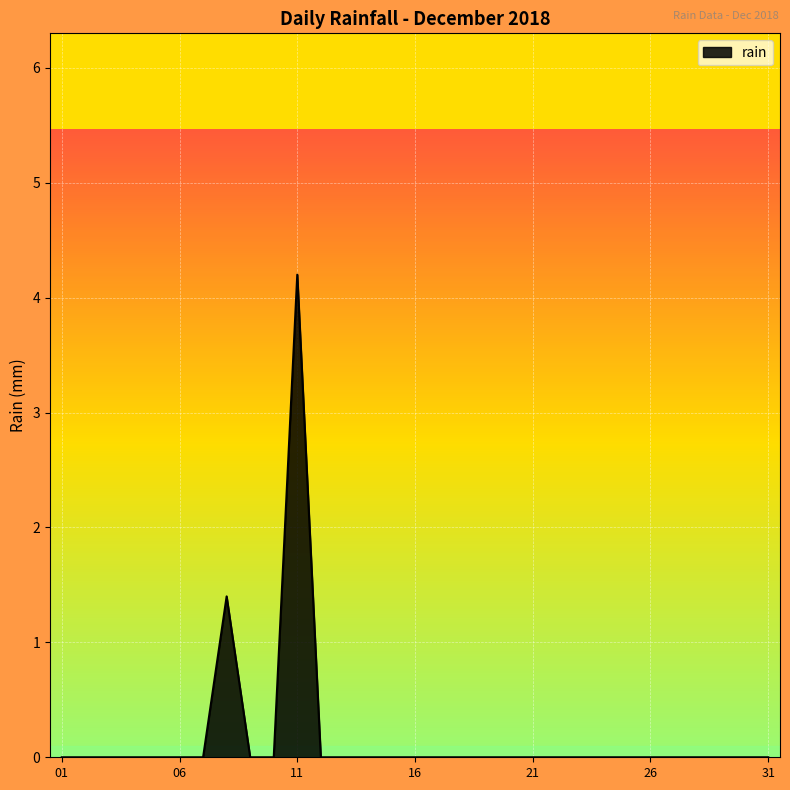

What is the maximum value shown in the chart?

4.2